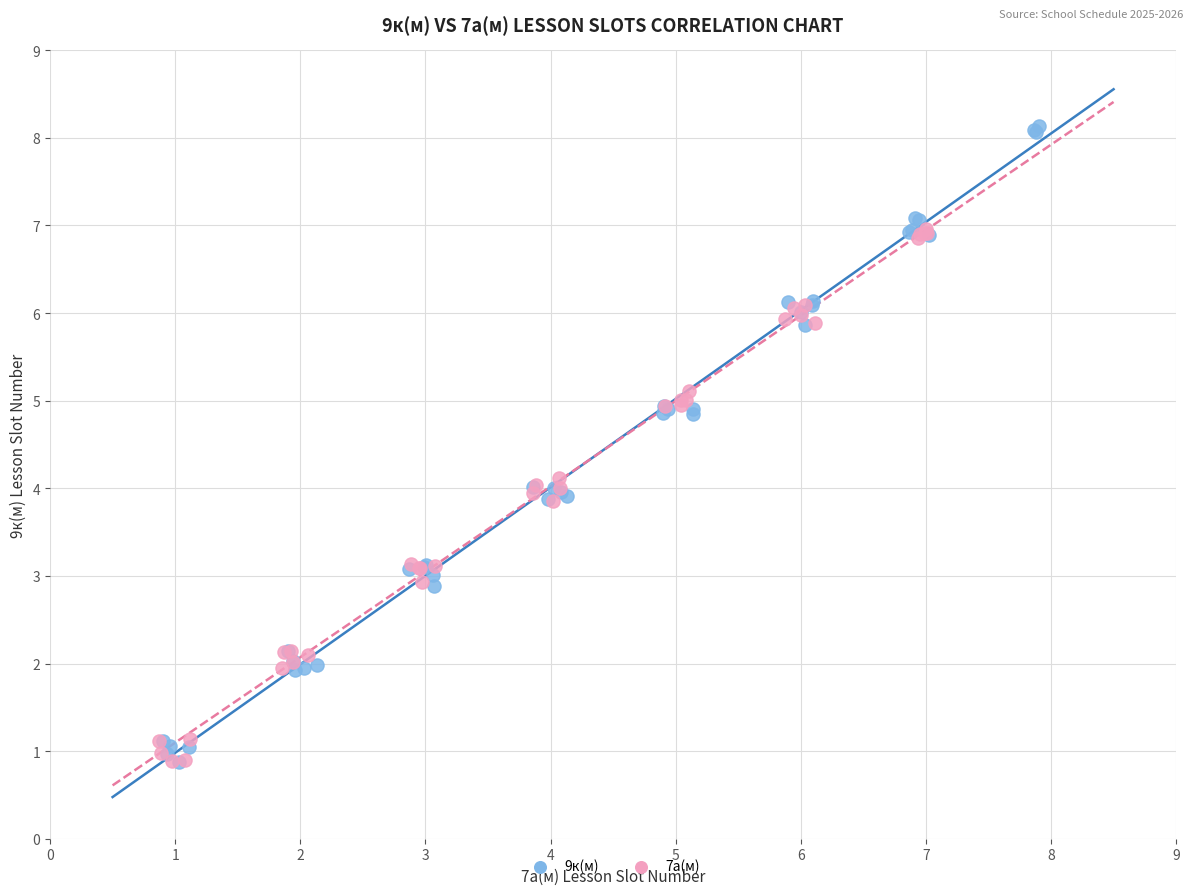

Which series reaches the maximum Y coordinate?

9к(м)